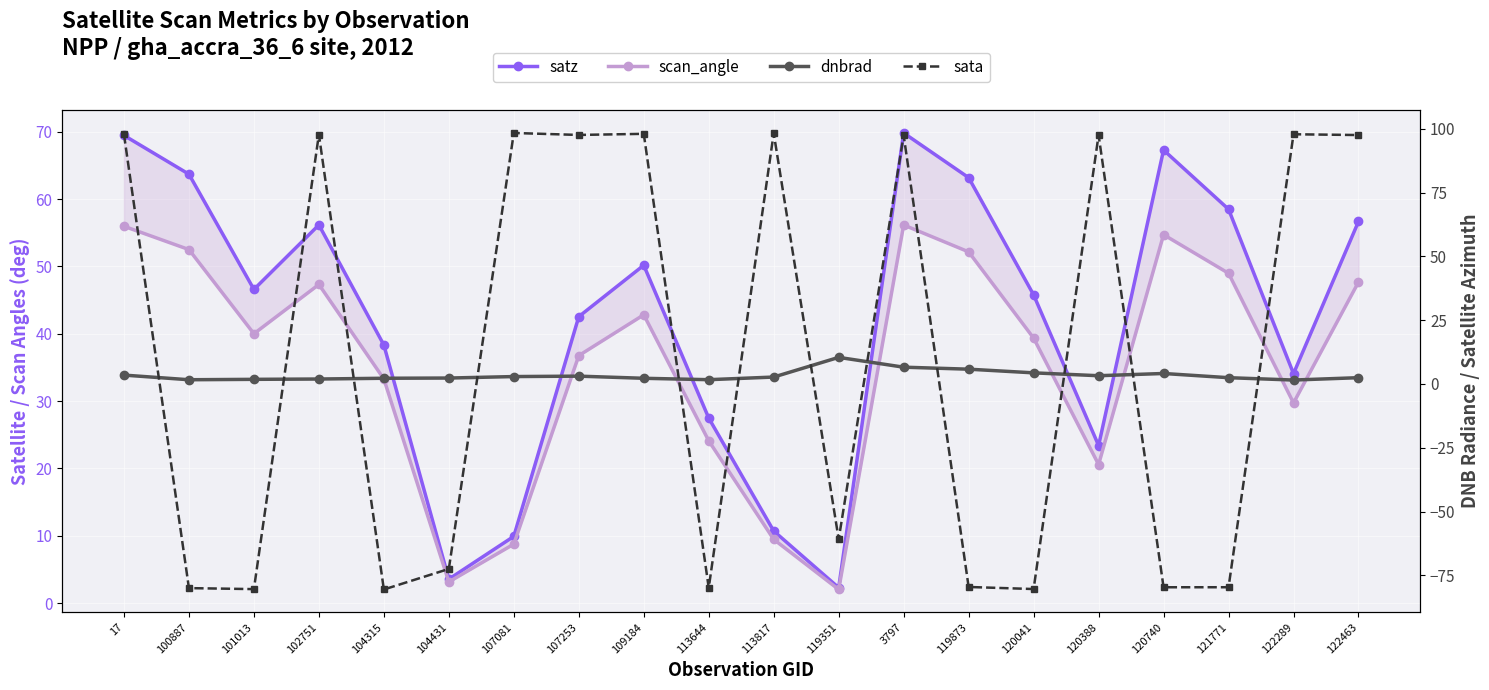

Reading left to right, transcribe all the data shown in this chart.

satz: 69.5	63.7	46.6	56.2	38.3	3.6	9.9	42.6	50.2	27.5	10.7	2.3	69.8	63.2	45.8	23.4	67.3	58.5	34.1	56.7
scan_angle: 56.0	52.5	40.0	47.3	33.3	3.2	8.8	36.8	42.8	24.1	9.5	2.0	56.2	52.2	39.4	20.6	54.7	49.0	29.7	47.7
dnbrad: 3.5	1.6	1.8	1.9	2.2	2.3	2.9	3.0	2.2	1.7	2.7	10.4	6.6	5.8	4.3	3.2	4.1	2.4	1.5	2.4
sata: 97.8	-80.0	-80.4	97.7	-80.5	-72.5	98.3	97.6	98.0	-79.9	98.3	-60.9	97.4	-79.6	-80.4	97.5	-79.7	-79.7	97.8	97.5